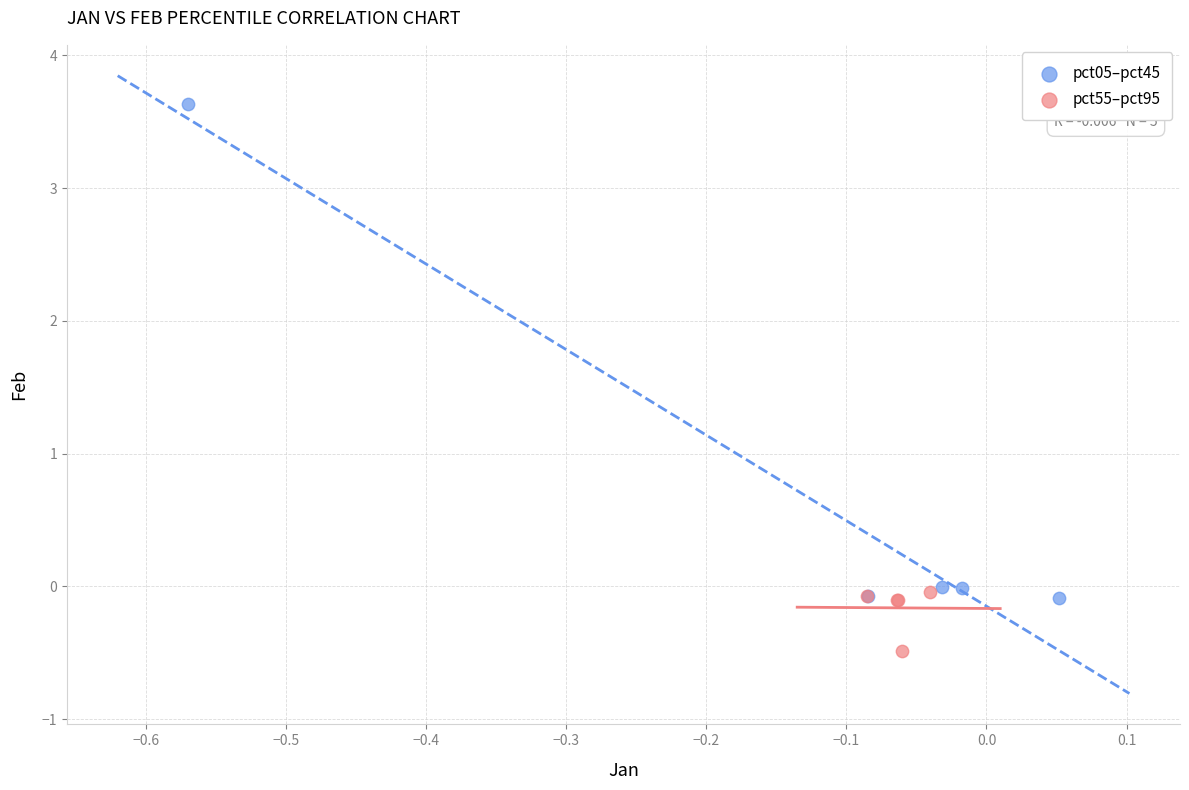

Which series reaches the maximum Y coordinate?

pct05–pct45